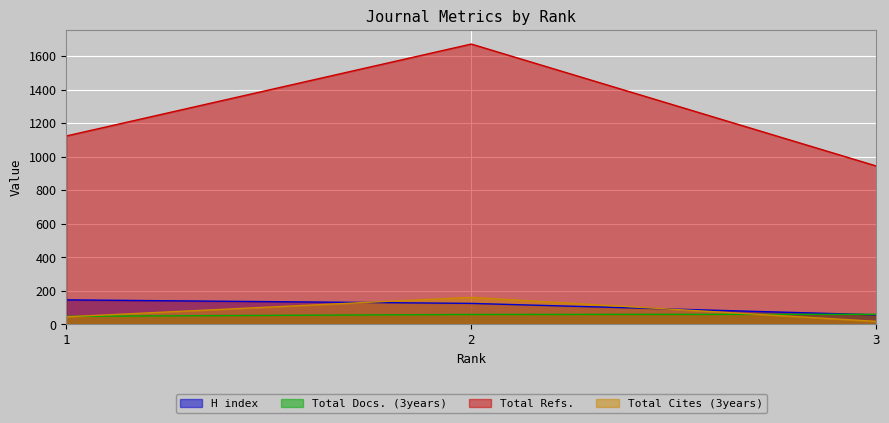

Which has a higher value, 2 or 3?

2